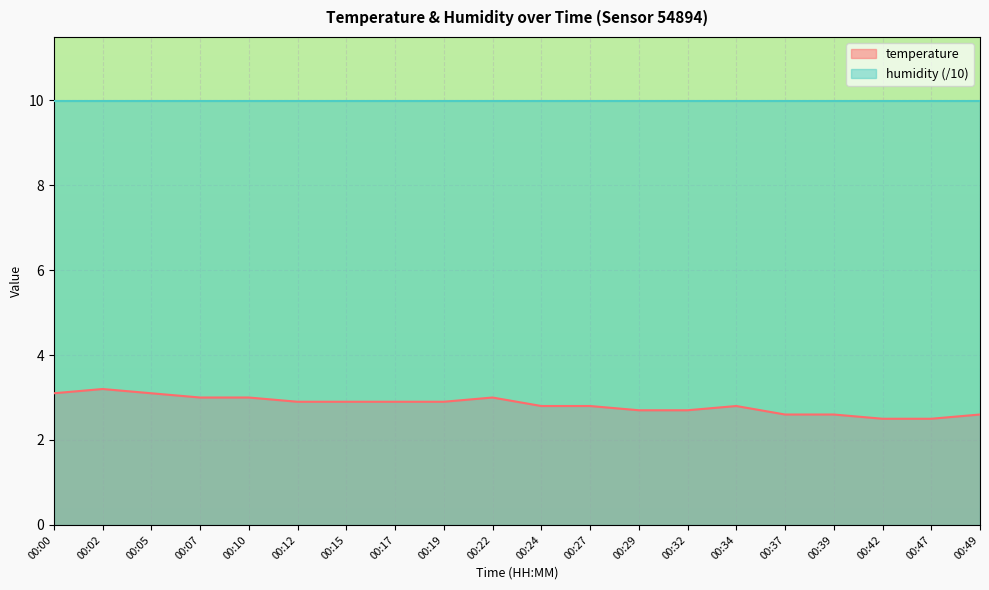

What is the approximate value at 00:00?

3.1